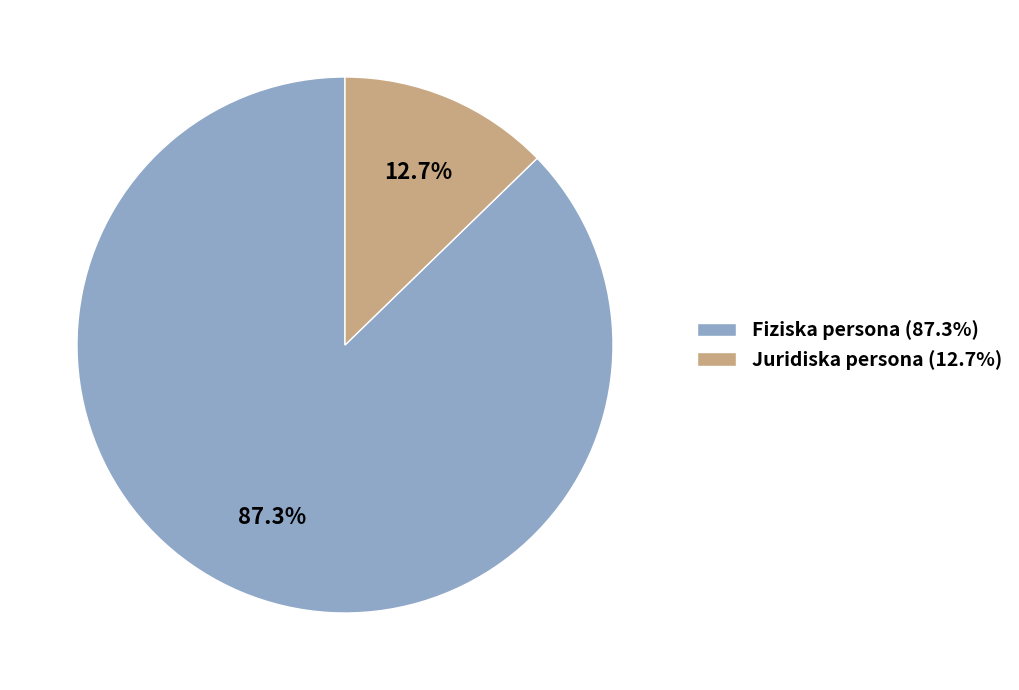

Is there a majority slice in this chart?

Yes